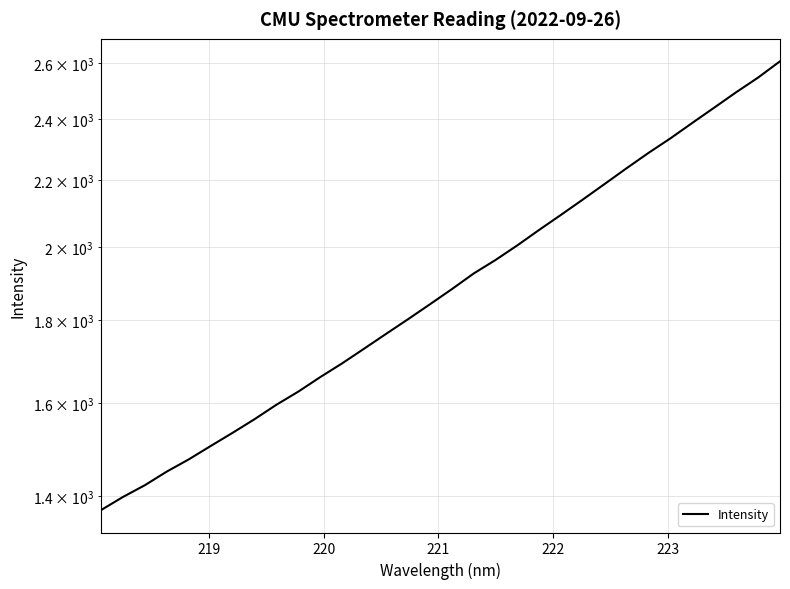

What is the average value?

1906.9